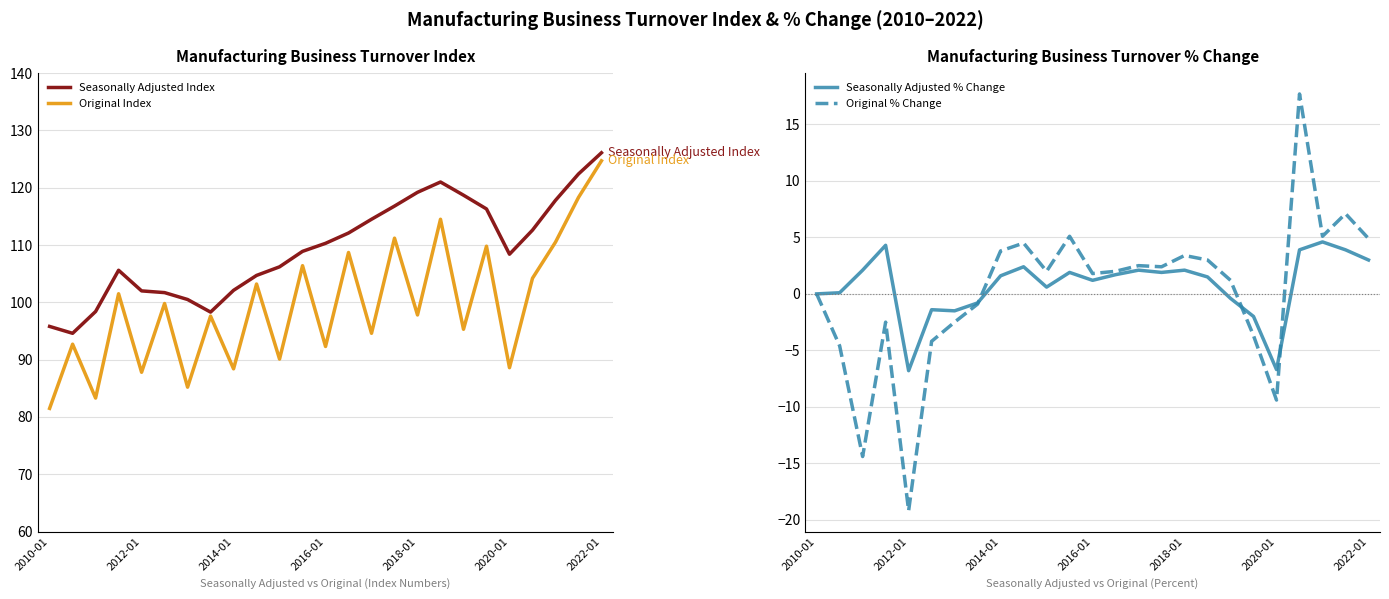

What is the minimum value for Original Index?

81.5